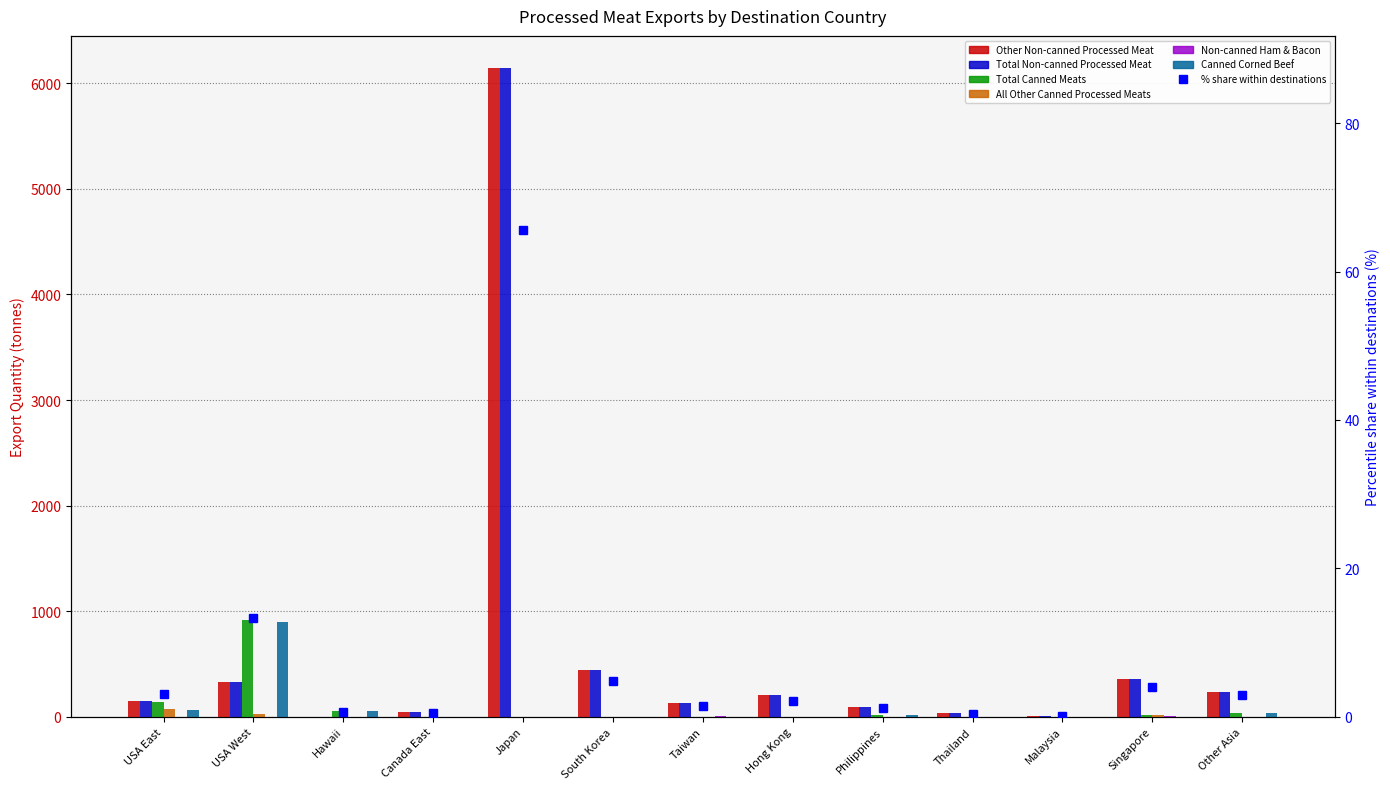

What is the total value across all series at Hawaii?

110.6